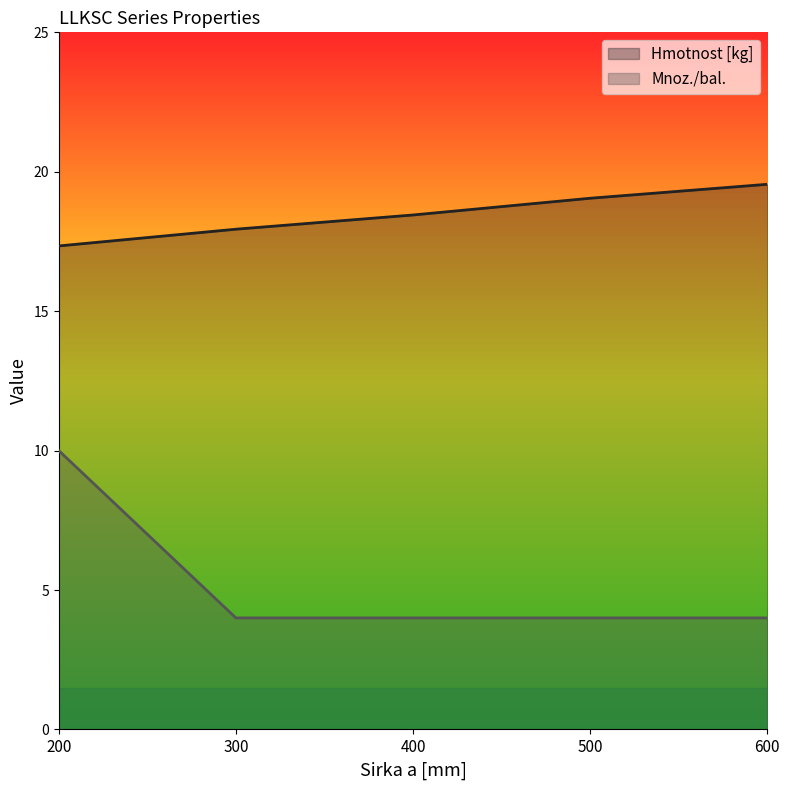

What is the value of the Hmotnost [kg] point at the 5th from the left?

19.6